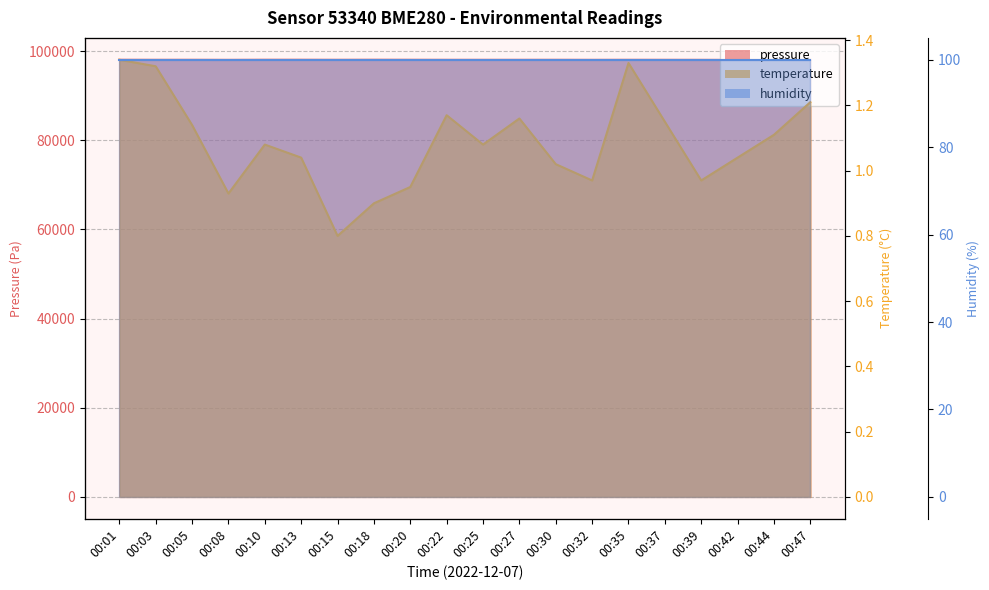

Is the value of pressure at 00:20 greater than the value of temperature at 00:20?

Yes